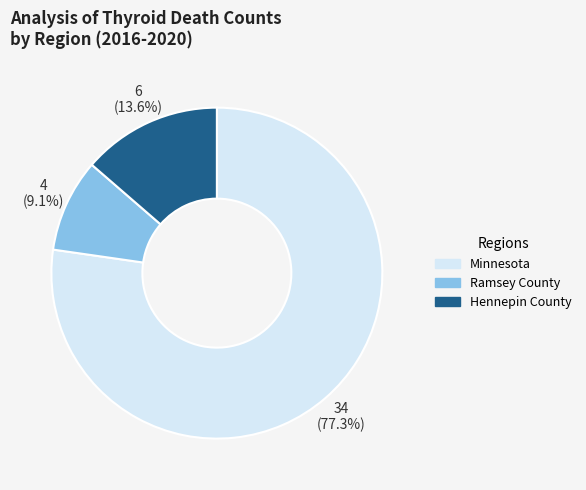

The Minnesota slice represents 77% of the pie. True or false?

True